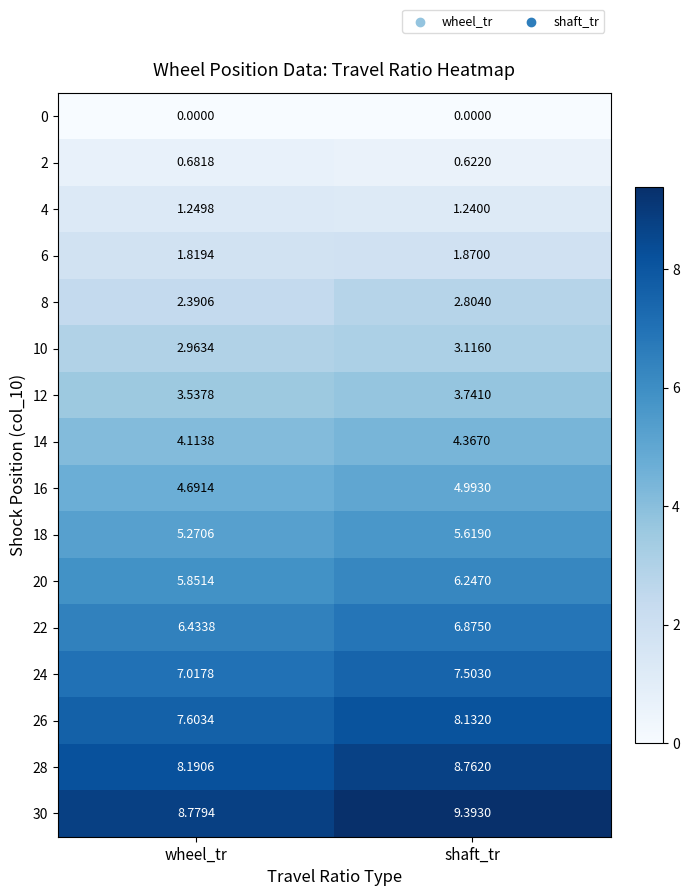

At which label is 26 closest to 7?

wheel_tr